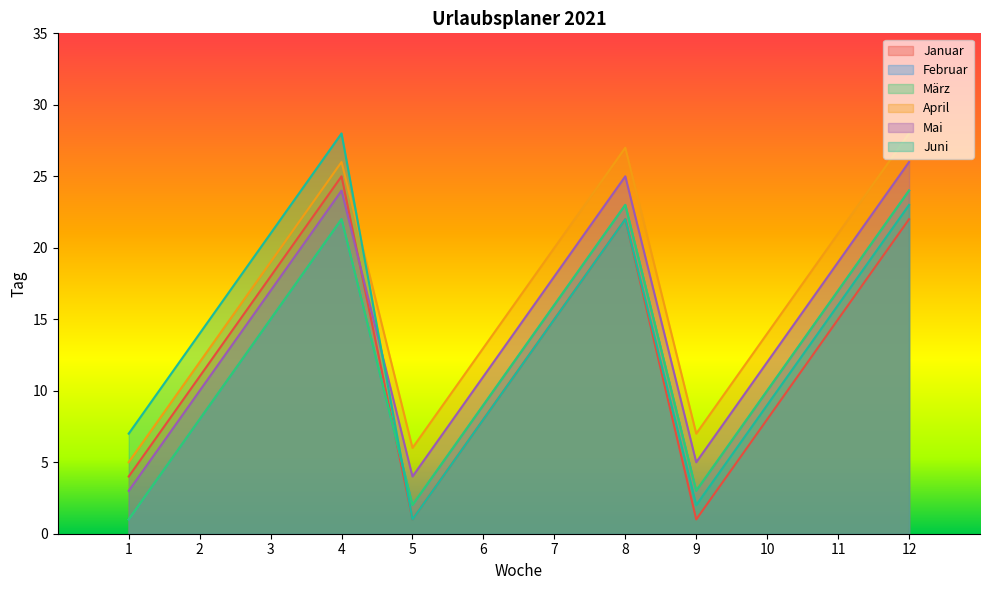

True or false: Januar and Juni intersect in this chart.

False